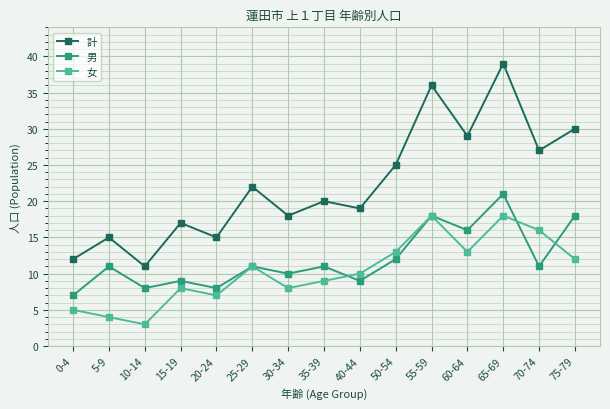

The 女 series shows 8 at 15-19. True or false?

True